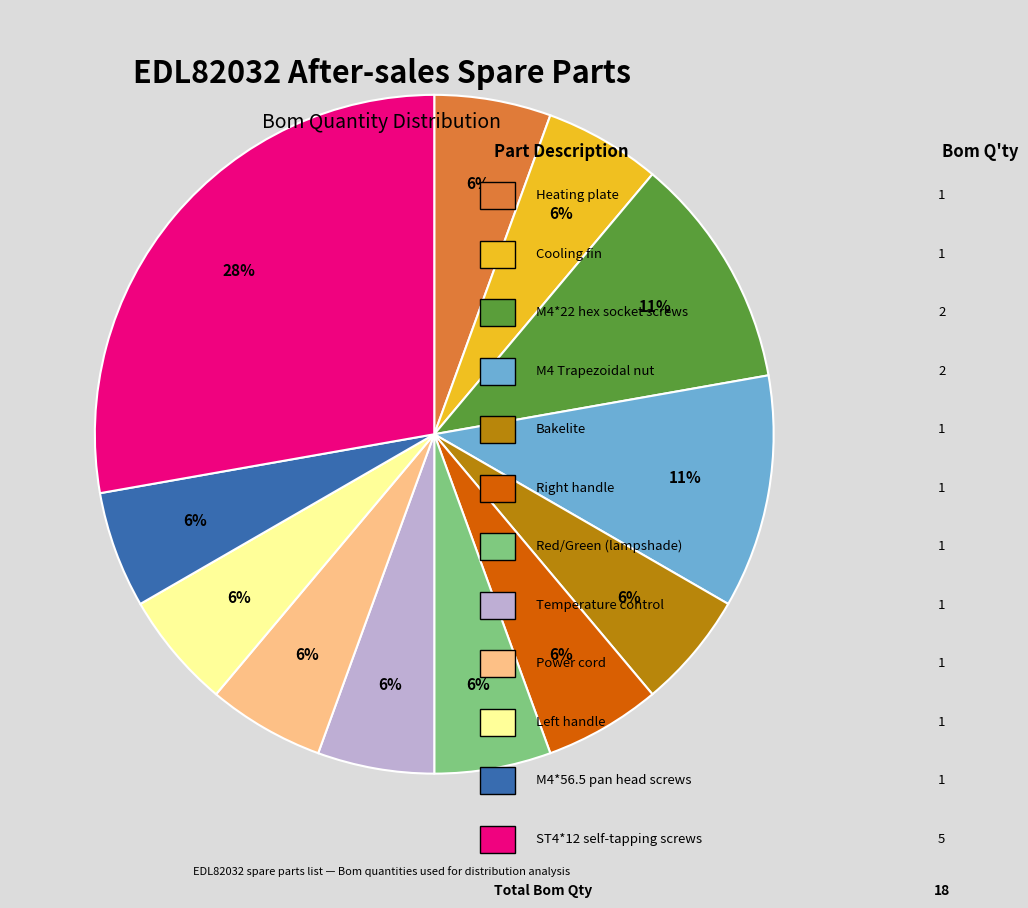

Is there any slice that represents more than half of the pie?

No